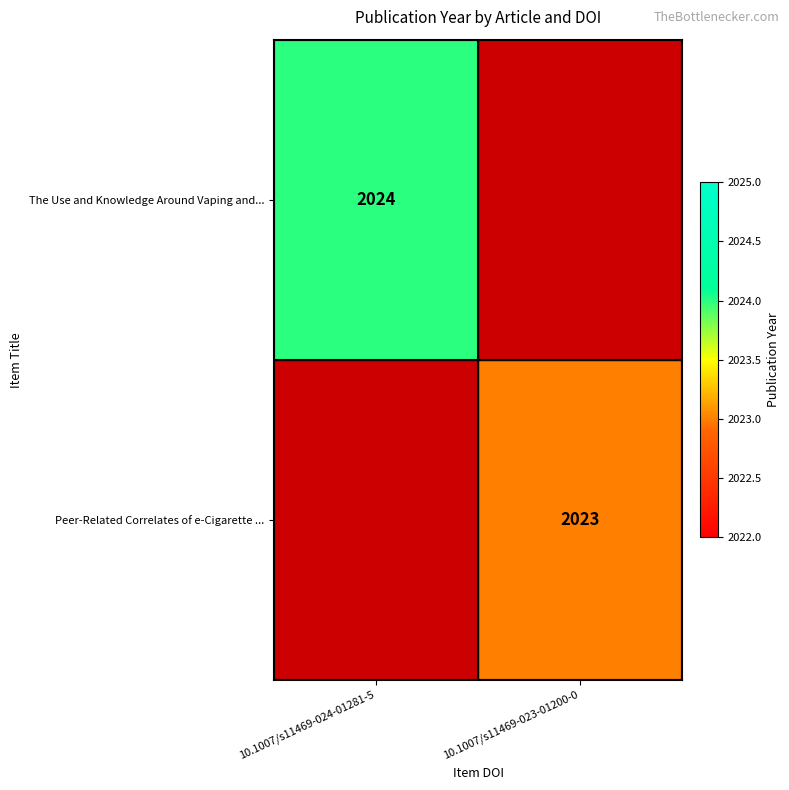

True or false: Peer-Related Correlates of e-Cigarette ... has a value of 454 at 10.1007/s11469-023-01200-0.

False